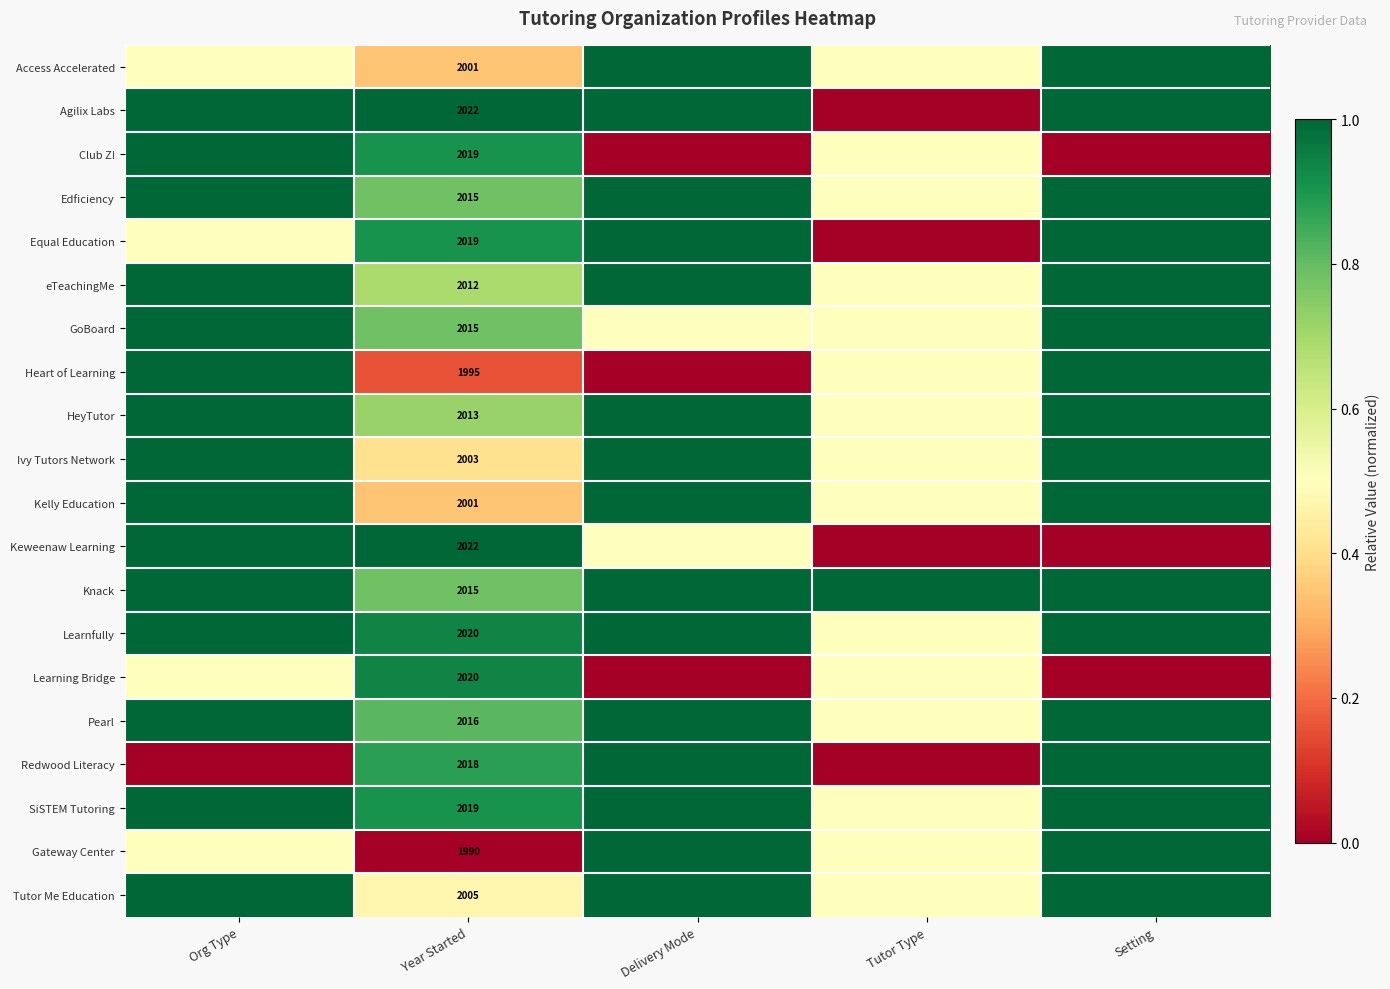

What is the greatest value displayed?

1.0